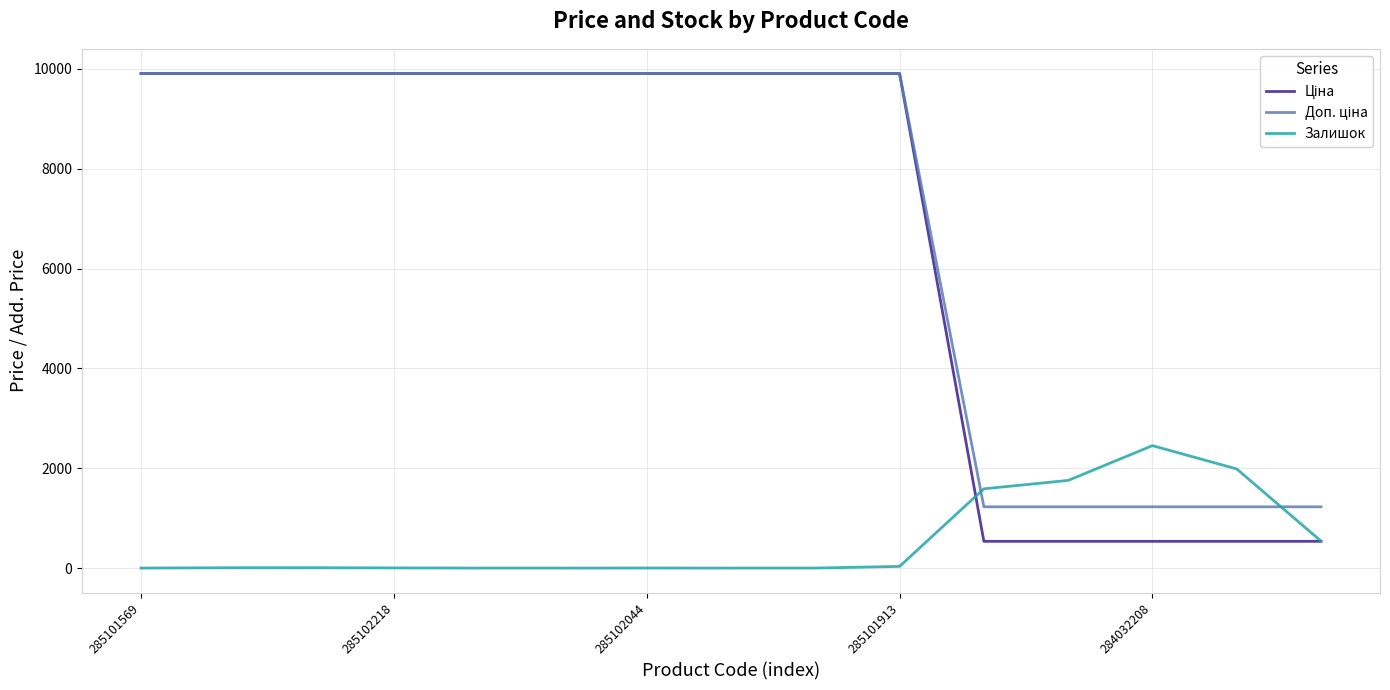

What is the greatest value displayed?

9908.5